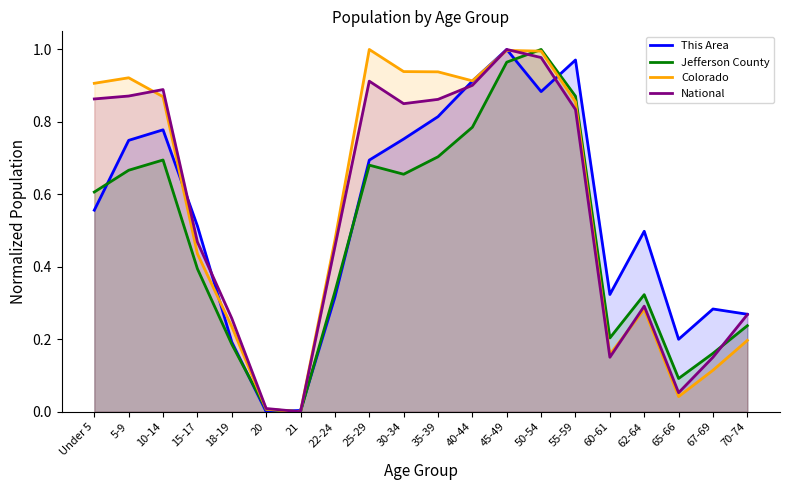

What is the average value of the Jefferson County series?

0.5